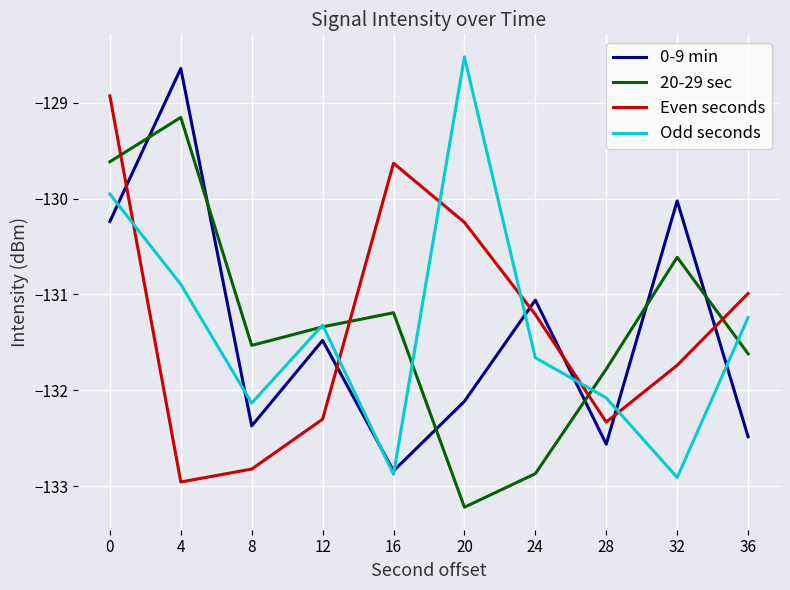

Does the chart display data point markers on the line(s)?

No